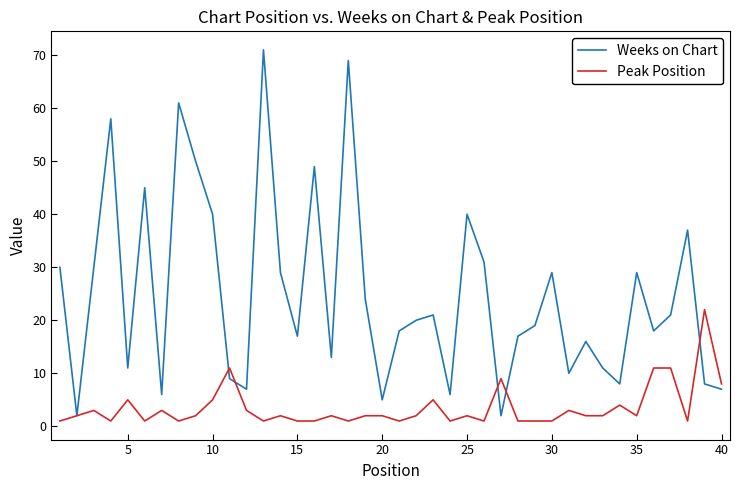

What is the highest value of the Peak Position series?

22